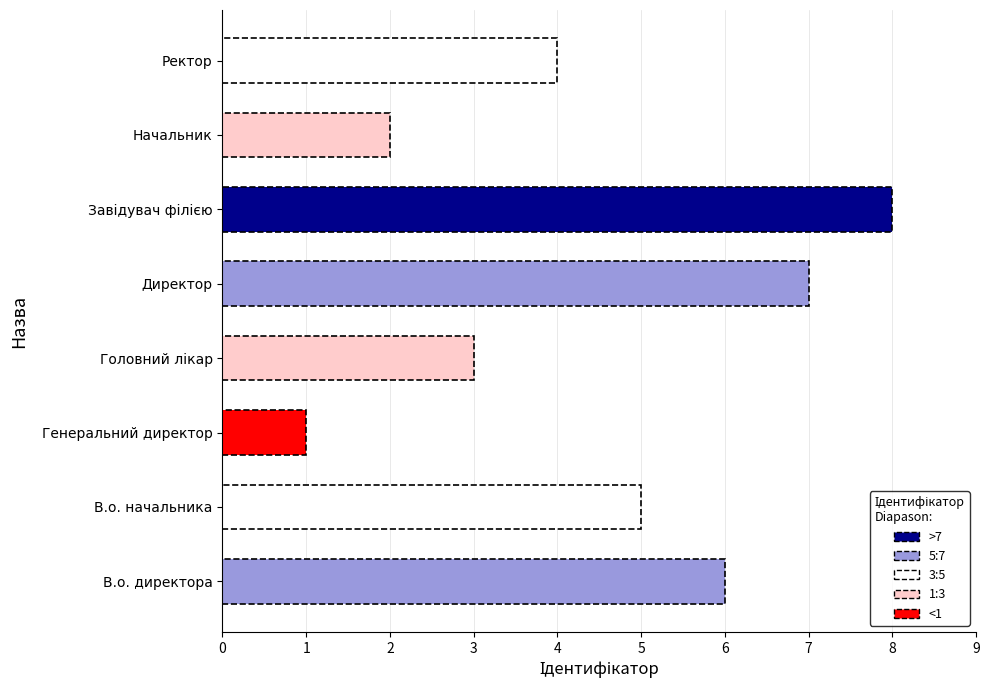

At which category does the chart reach its minimum across all series?

Генеральний директор